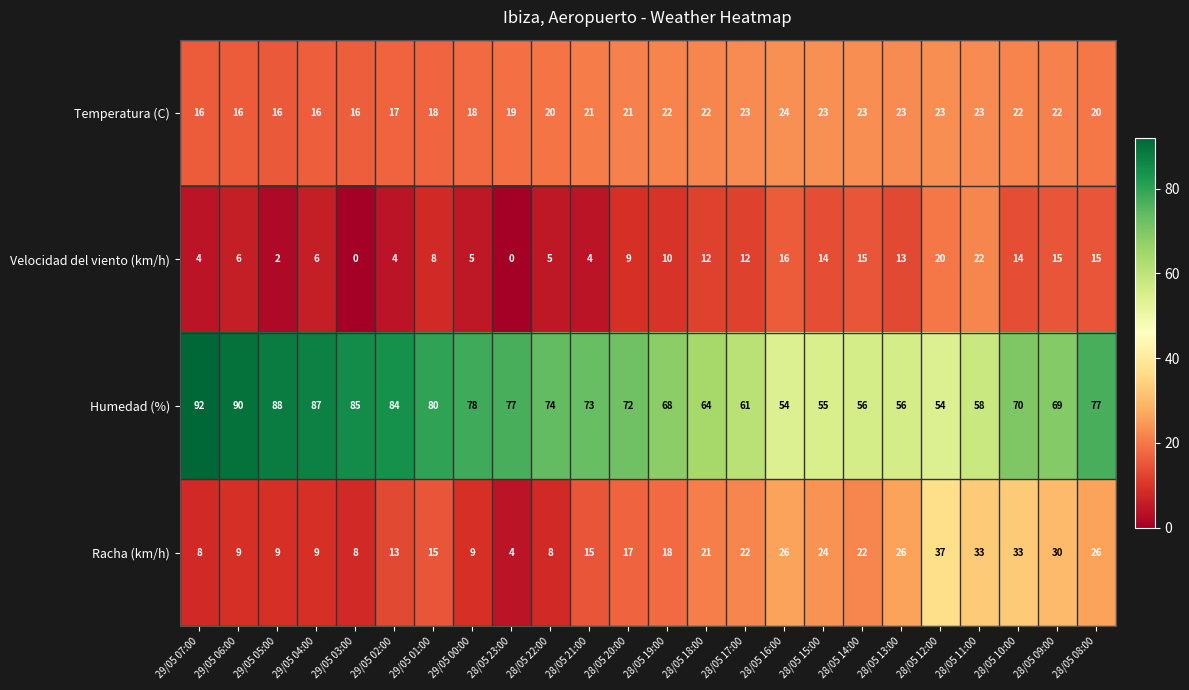

True or false: Humedad (%) has a value of 105 at 28/05 08:00.

False